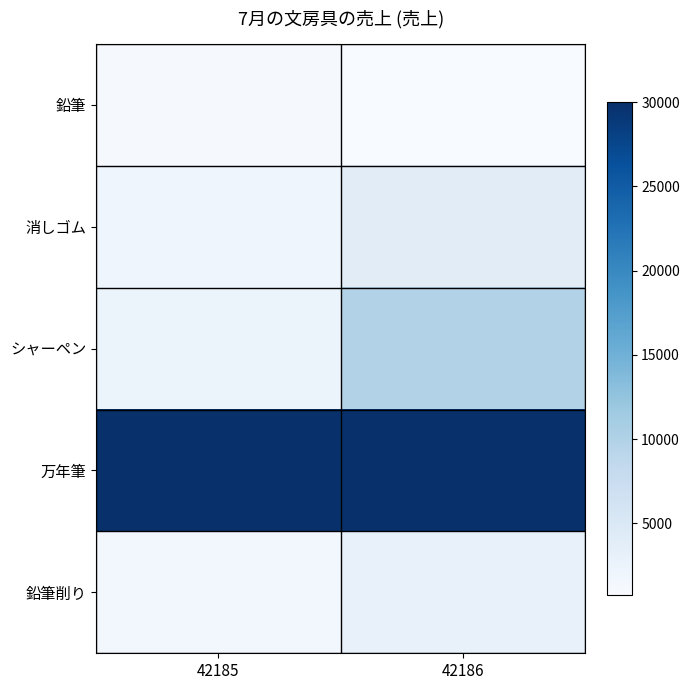

List the series in order of their peak value, highest first.

万年筆, シャーペン, 消しゴム, 鉛筆削り, 鉛筆